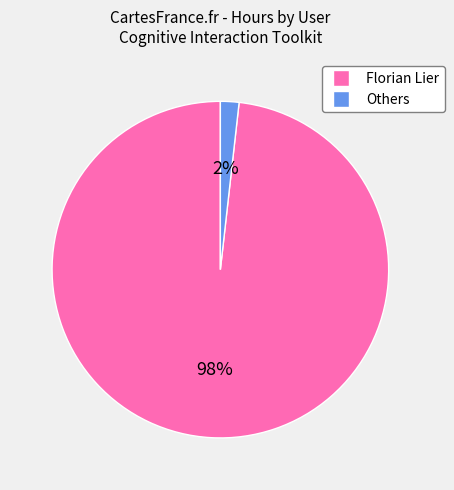

Count the number of slices in the pie.

2